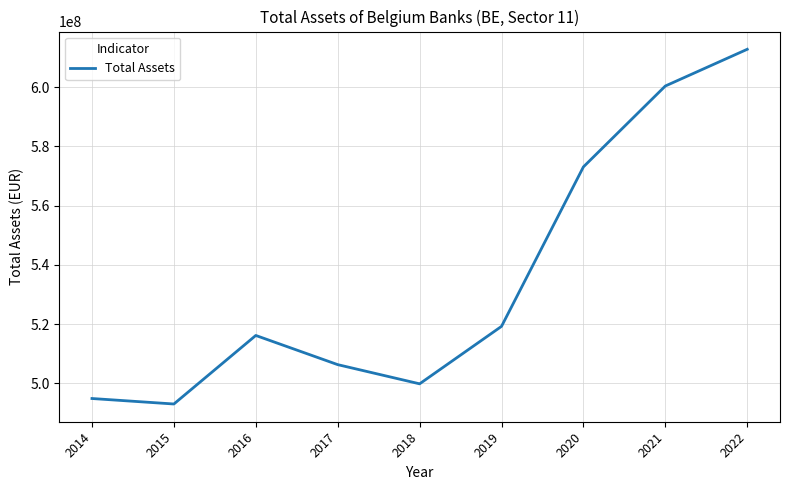

The value at 2018 is 304198824. True or false?

False